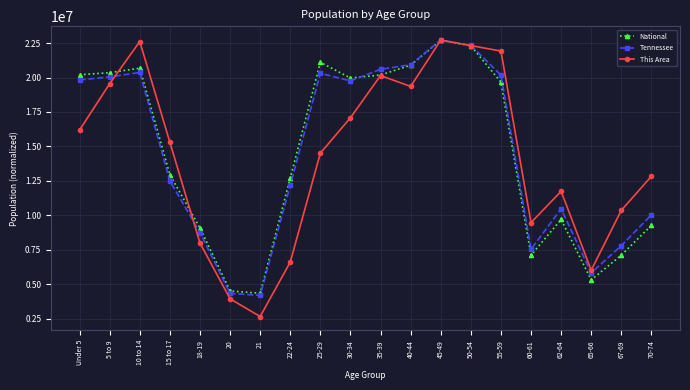

How many interior local peaks does the This Area series have?

4